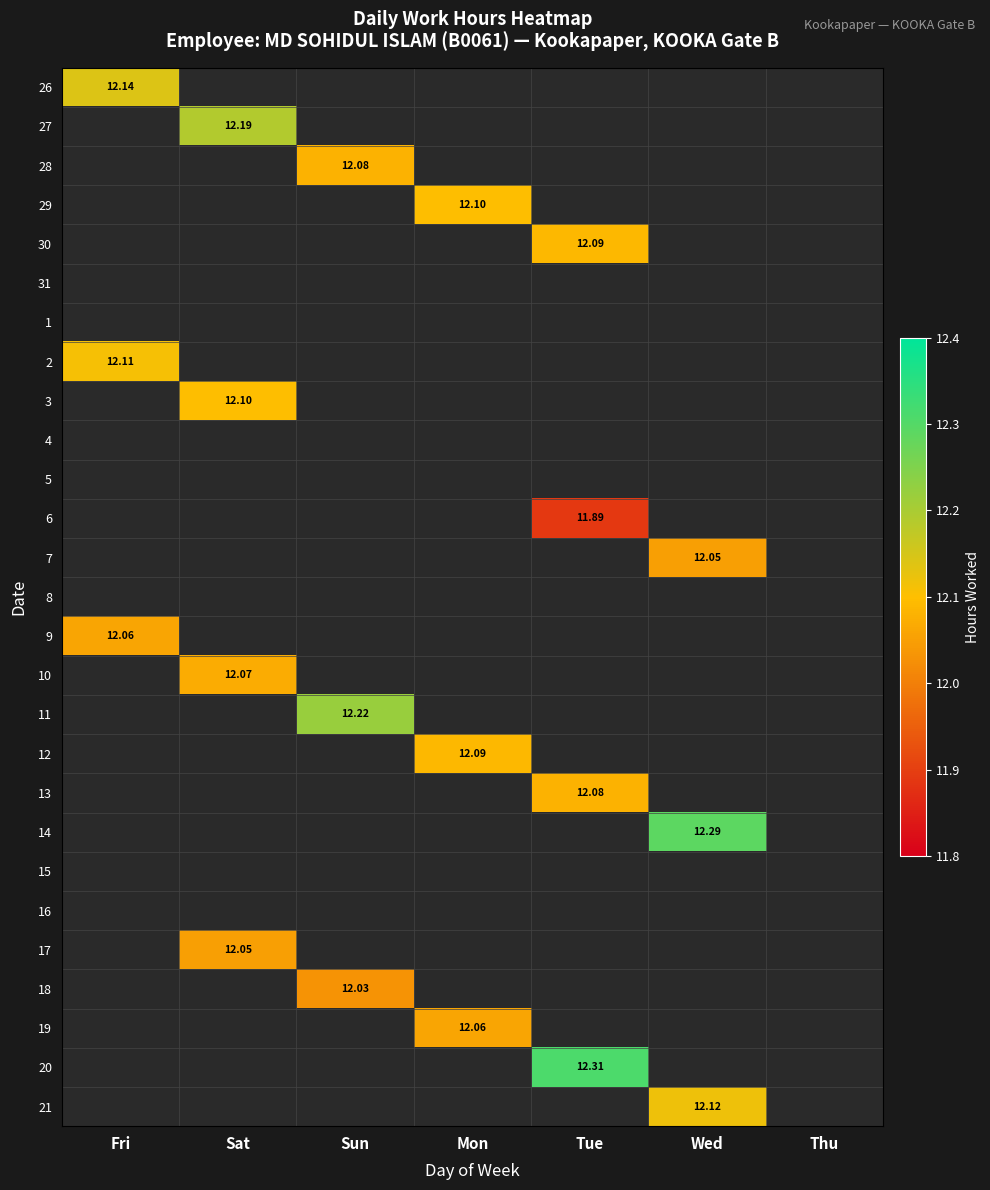

Which category has the highest value across all series?

Tue